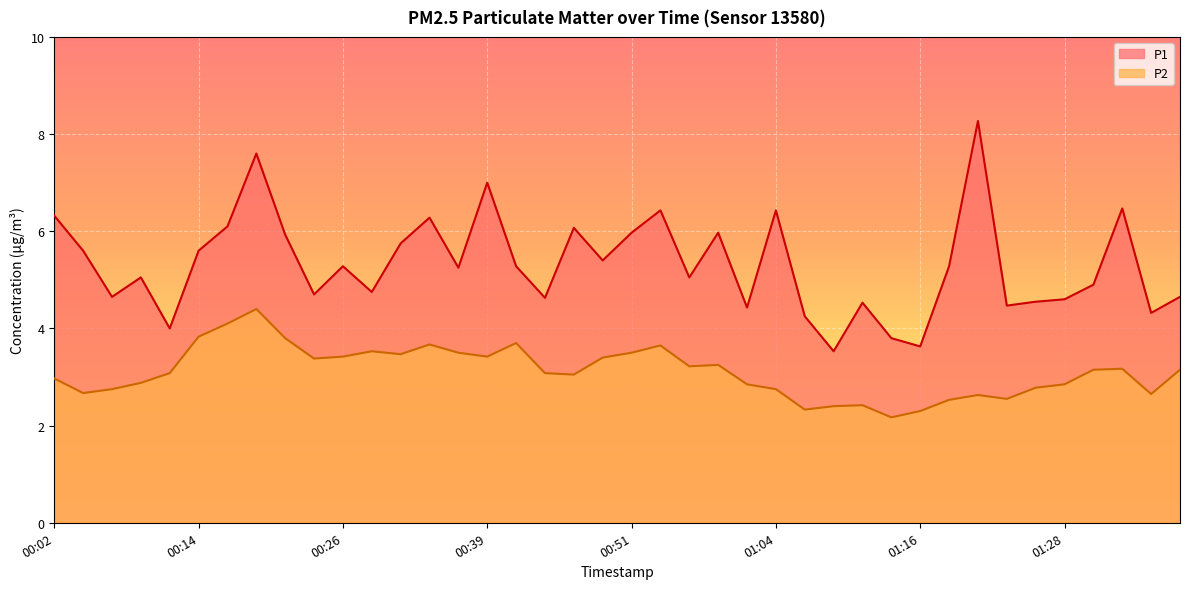

Does the chart display data point markers on the line(s)?

No